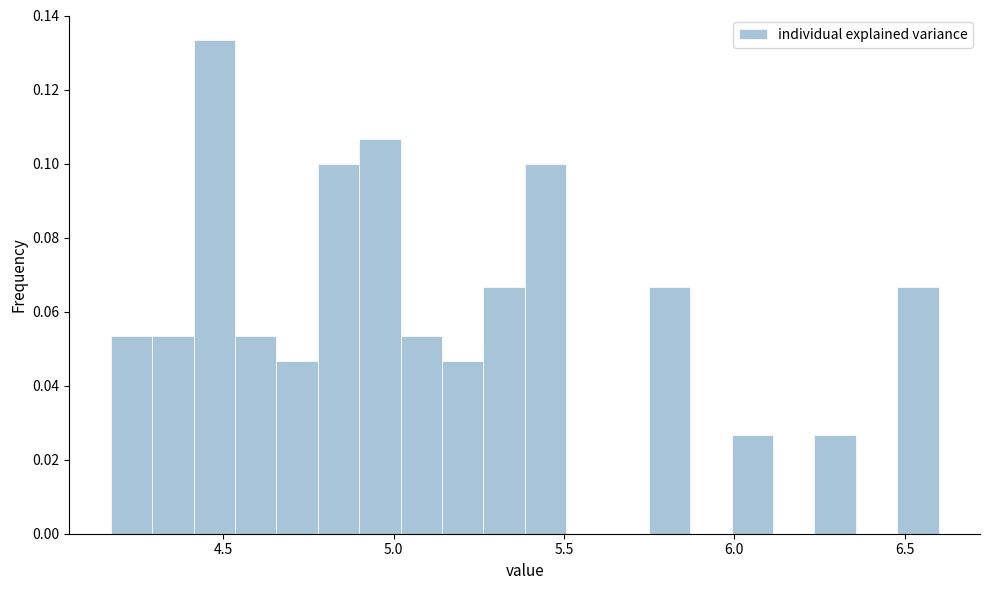

Read against the x-axis, roughly where is the centre of the tallest bar?

4.45